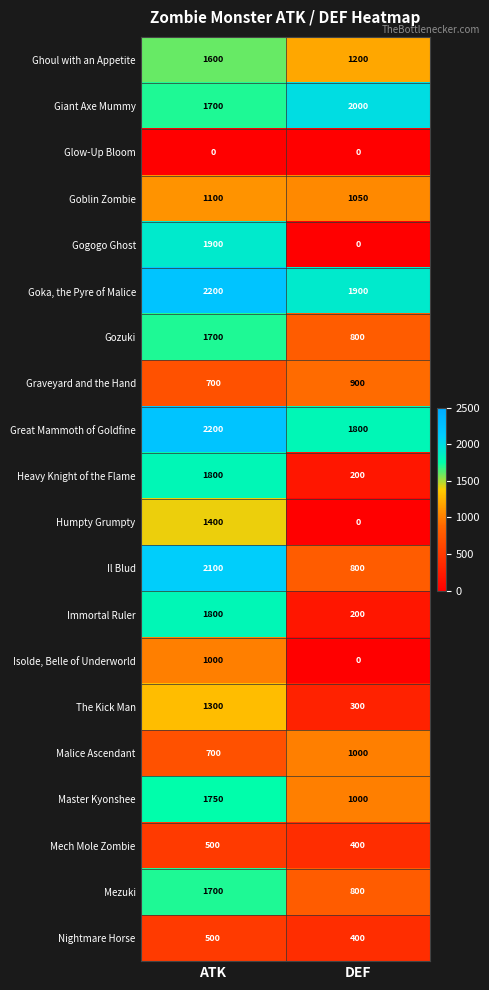

What is the spread (max minus min) of values at ATK?

2200